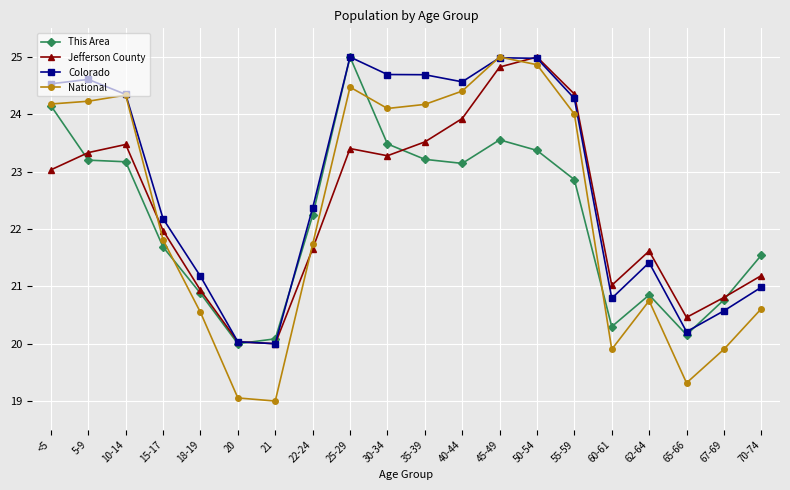

Reading left to right, list all the values displayed in this chart.

This Area: <5=24.2	5-9=23.2	10-14=23.2	15-17=21.7	18-19=20.9	20=20.0	21=20.1	22-24=22.2	25-29=25.0	30-34=23.5	35-39=23.2	40-44=23.1	45-49=23.6	50-54=23.4	55-59=22.9	60-61=20.3	62-64=20.8	65-66=20.2	67-69=20.8	70-74=21.5
Jefferson County: <5=23.0	5-9=23.3	10-14=23.5	15-17=22.0	18-19=20.9	20=20.0	21=20.0	22-24=21.7	25-29=23.4	30-34=23.3	35-39=23.5	40-44=23.9	45-49=24.8	50-54=25.0	55-59=24.4	60-61=21.0	62-64=21.6	65-66=20.5	67-69=20.8	70-74=21.2
Colorado: <5=24.5	5-9=24.6	10-14=24.3	15-17=22.2	18-19=21.2	20=20.0	21=20.0	22-24=22.4	25-29=25.0	30-34=24.7	35-39=24.7	40-44=24.6	45-49=25.0	50-54=25.0	55-59=24.3	60-61=20.8	62-64=21.4	65-66=20.2	67-69=20.6	70-74=21.0
National: <5=24.2	5-9=24.2	10-14=24.3	15-17=21.8	18-19=20.5	20=19.1	21=19.0	22-24=21.7	25-29=24.5	30-34=24.1	35-39=24.2	40-44=24.4	45-49=25.0	50-54=24.9	55-59=24.0	60-61=19.9	62-64=20.7	65-66=19.3	67-69=19.9	70-74=20.6